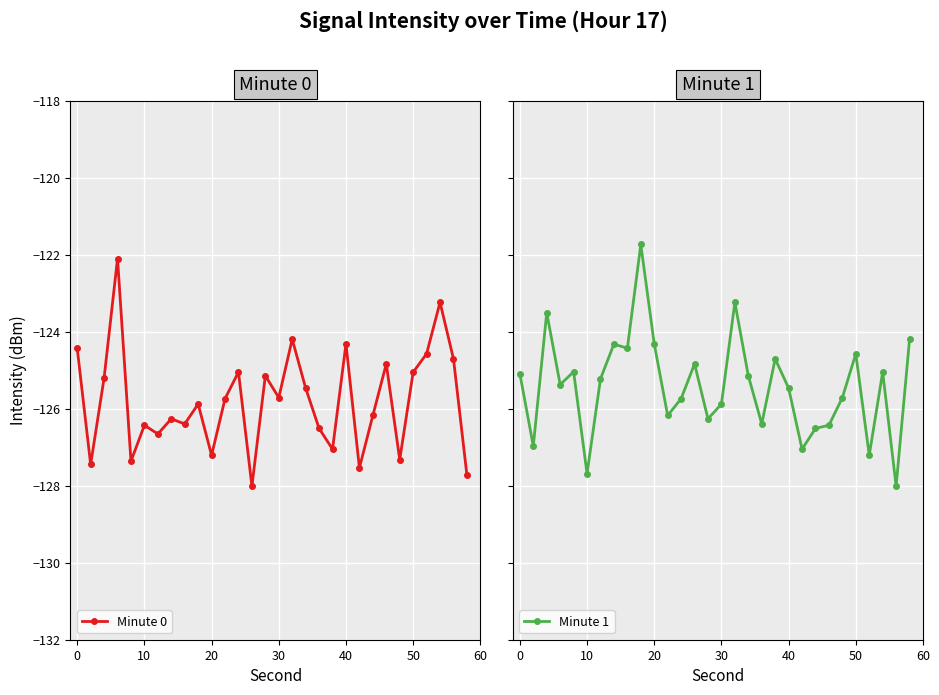

Is it true that Minute 0 equals -125.1 at 50?

True